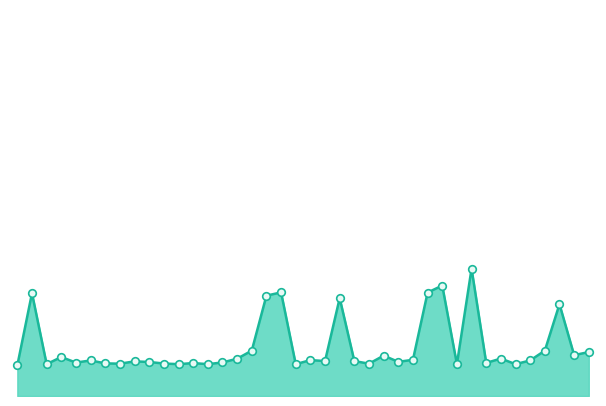

Is this an area chart (filled region under the line)?

Yes